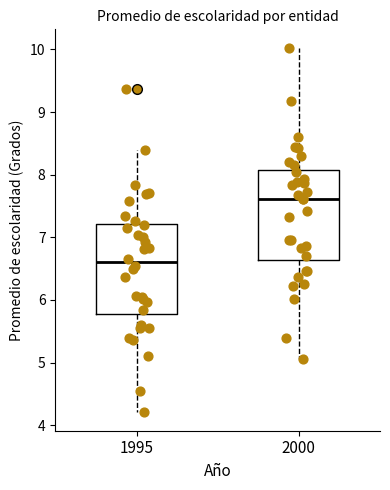

Reading left to right, transcribe this box plot: for each box, give where its median line is, the range the box spans, and where its two whiskers end, as read against the y-axis. The values are not printed on the chart, so give them approximately, as read against the axis.

1995: median 6.6, box 5.8 to 7.2, whiskers 4.2 to 8.4
2000: median 7.6, box 6.6 to 8.1, whiskers 5.1 to 10.0